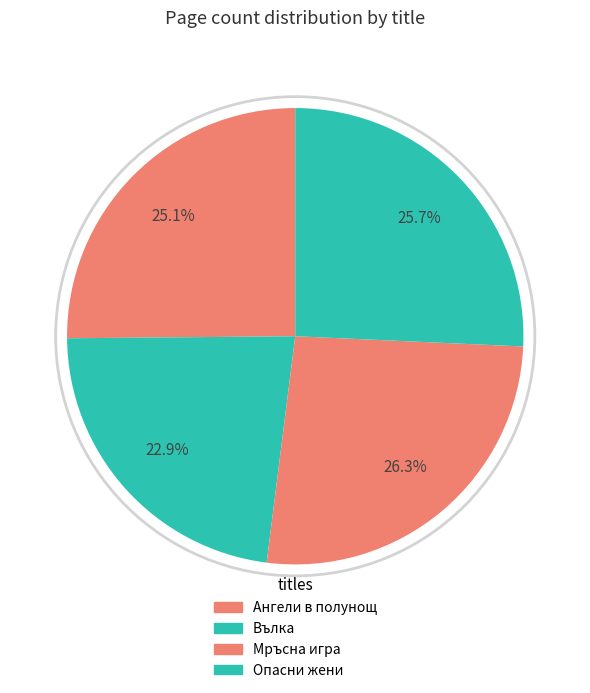

Approximately how many times larger is the value at Мръсна игра compared to Ангели в полунощ?

1.0